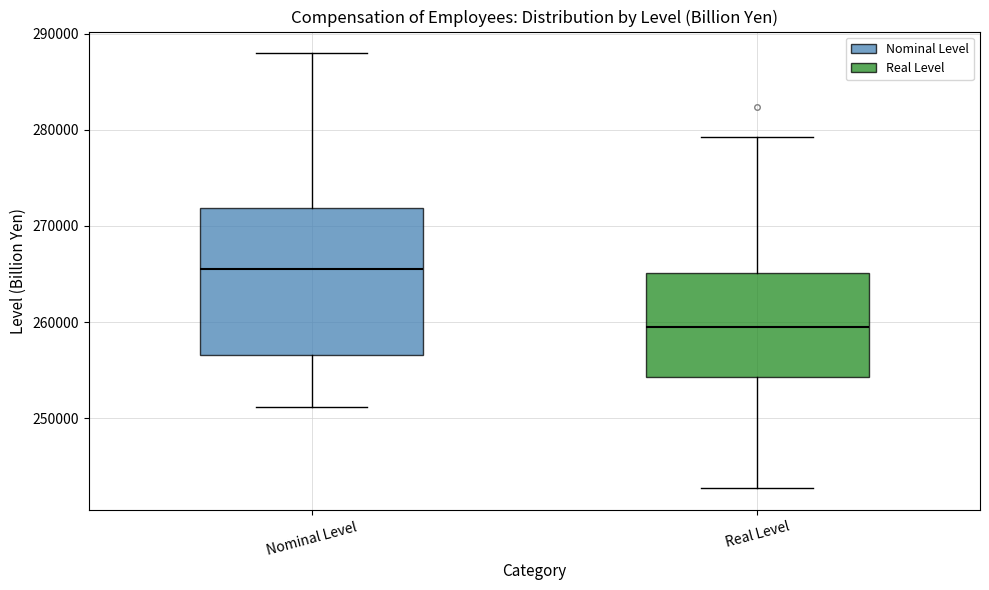

Where is the lower edge of the box for Nominal Level on the y-axis? The values are not printed on the chart, so give them approximately, as read against the axis.

257000